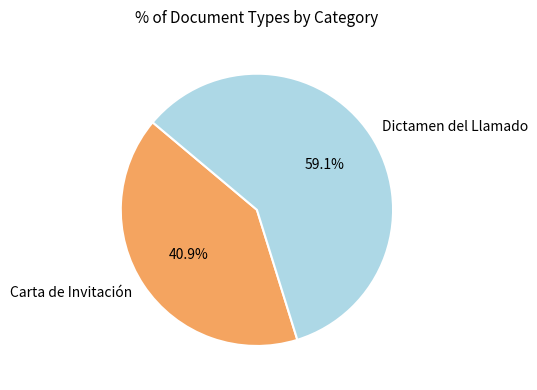

True or false: Dictamen del Llamado accounts for 59% of the total.

True